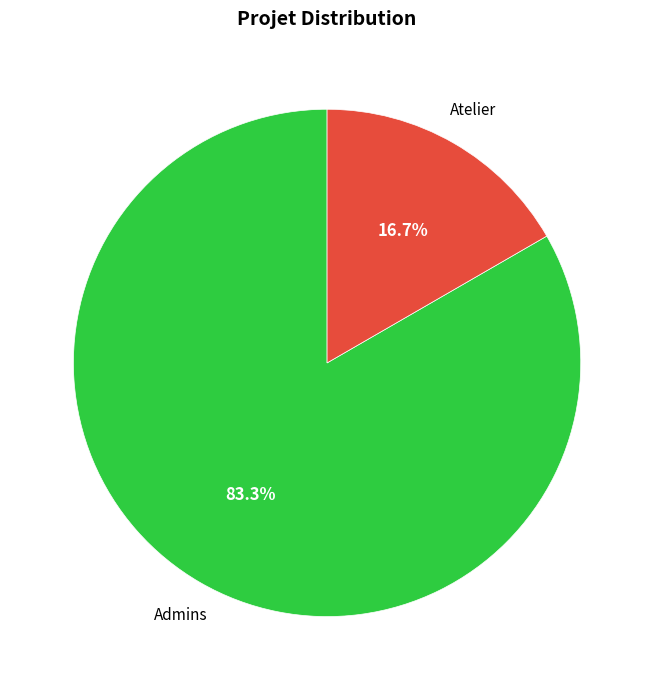

Does Admins represent more than half of the total?

Yes